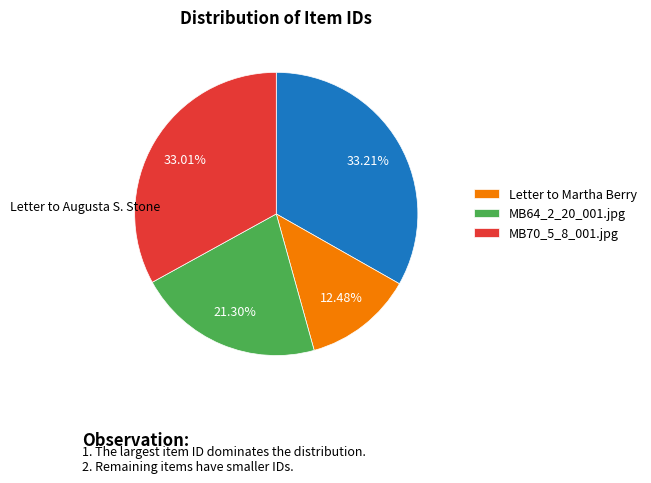

To the nearest percent, what is the difference between the largest and smallest slice percentages?

21%